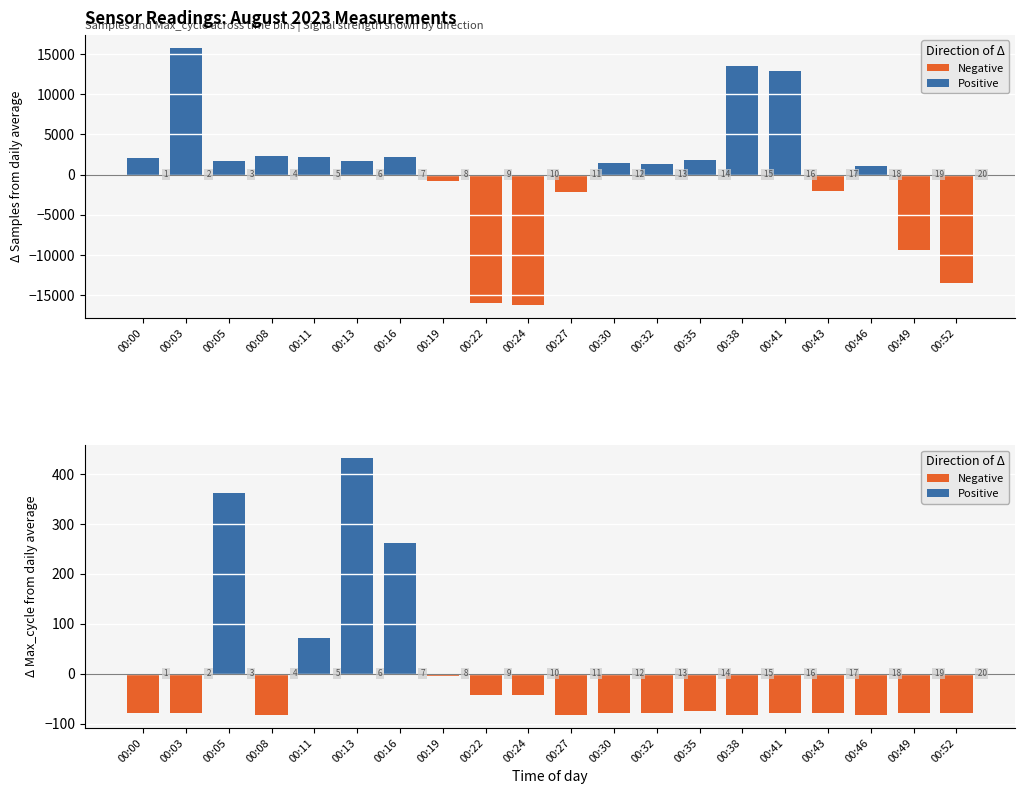

Between 00:16 and 00:19, which series saw the biggest shift?

Positive